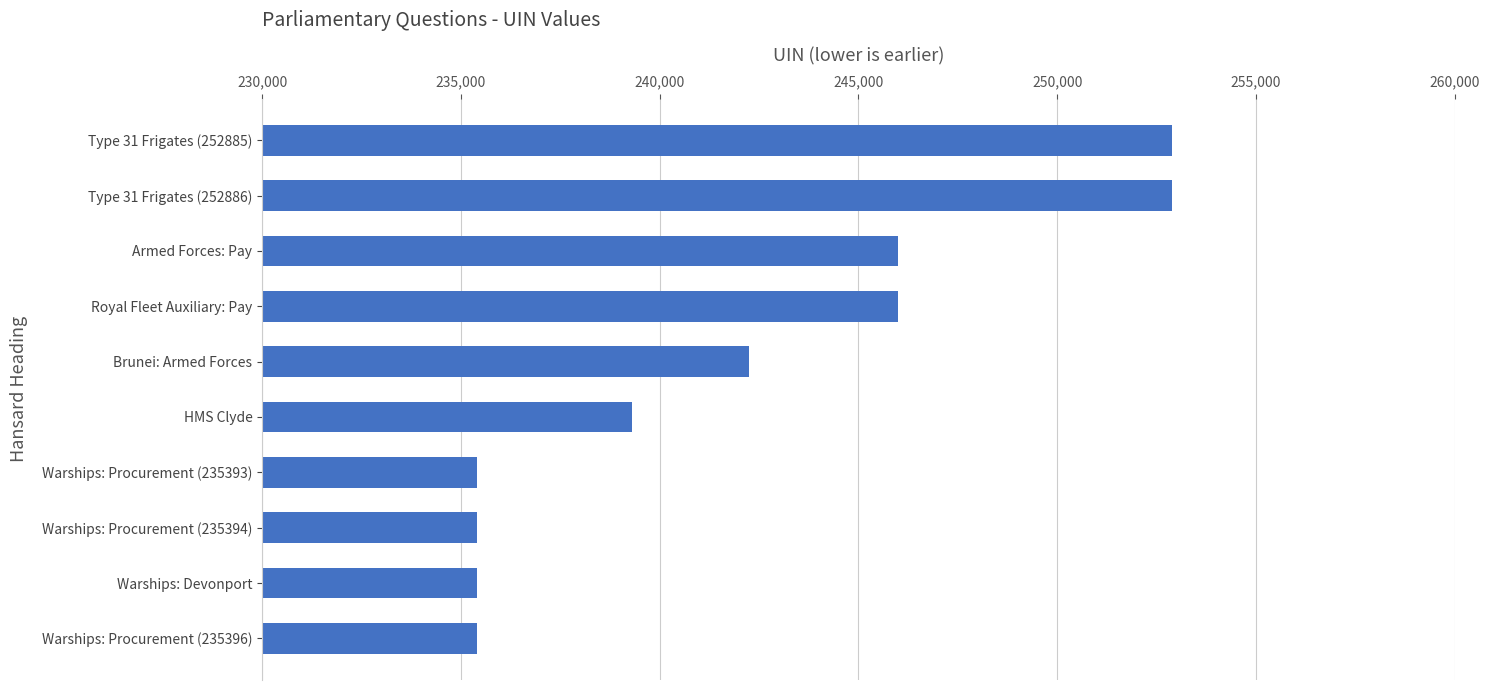

How many values are below 242247?

5